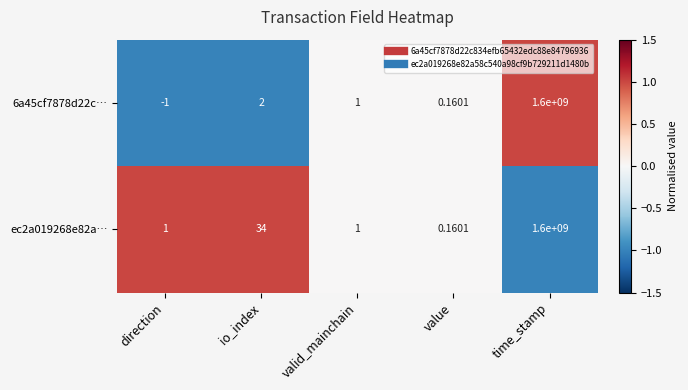

At which label does 6a45cf7878d22c… reach its minimum?

direction